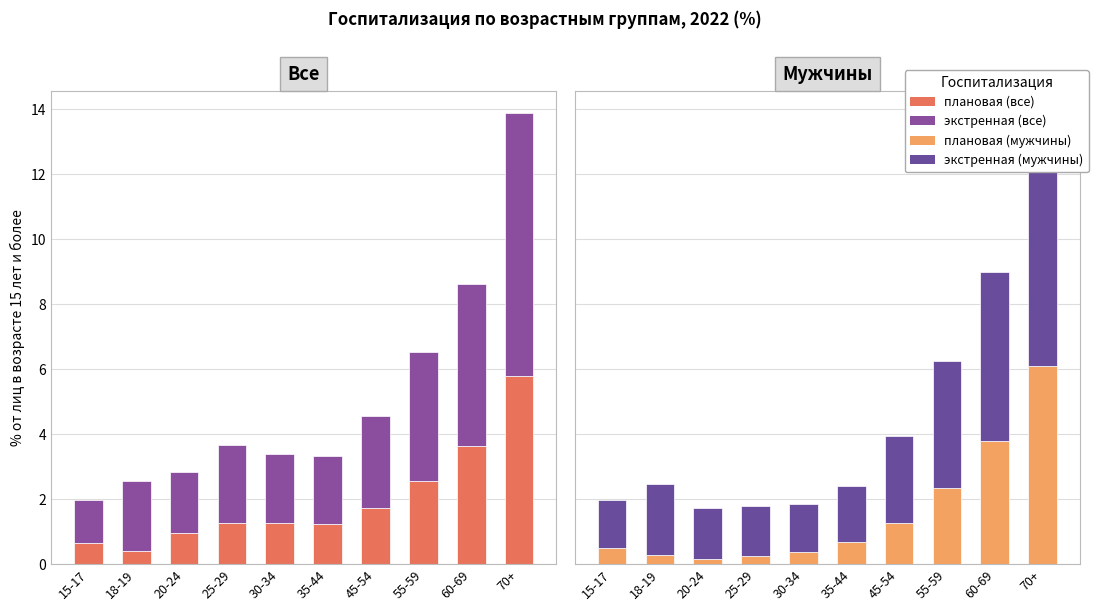

The value of экстренная госпитализация at 55-59 is 3.9. True or false?

True